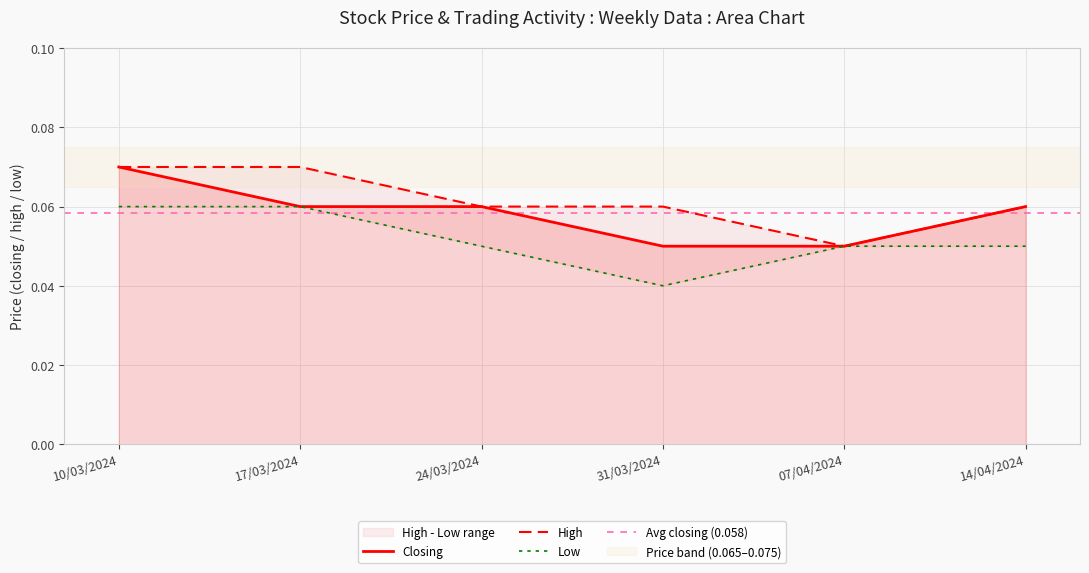

What is the label of the 1st point from the left?

10/03/2024